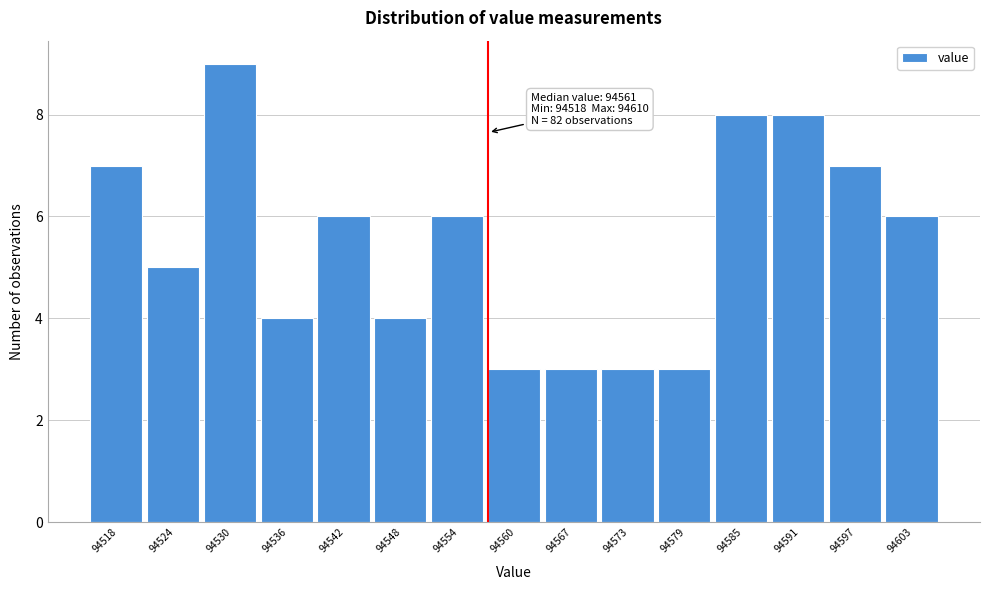

Reading right to left, extract all data points from this chart.

6	7	8	8	3	3	3	3	6	4	6	4	9	5	7